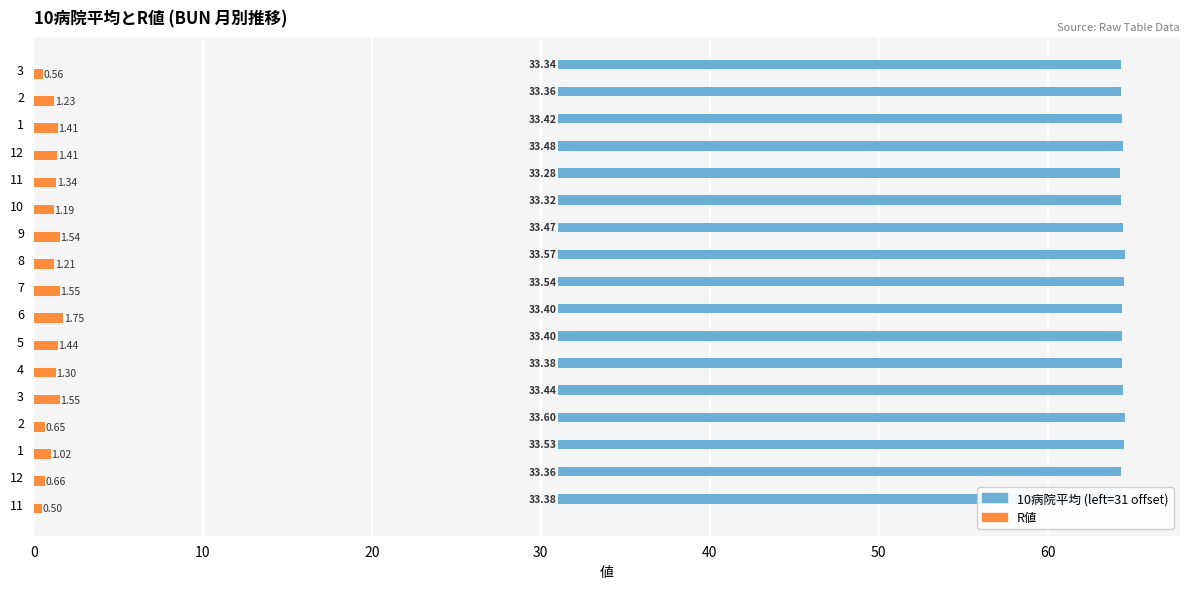

Are the bars horizontal?

Yes